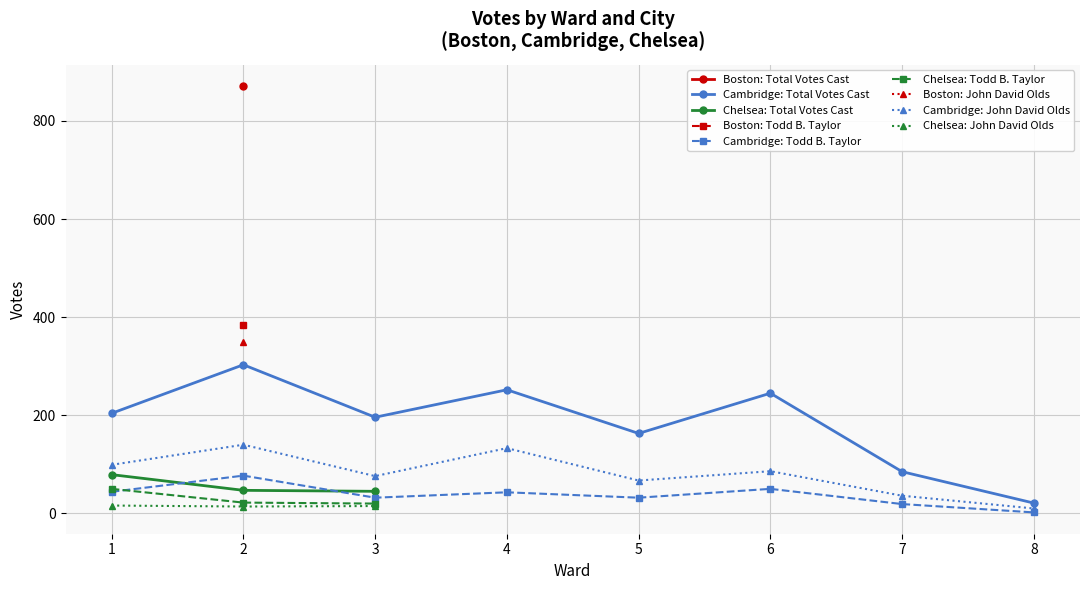

The value of Cambridge: Todd B. Taylor at 1 is 44. True or false?

True